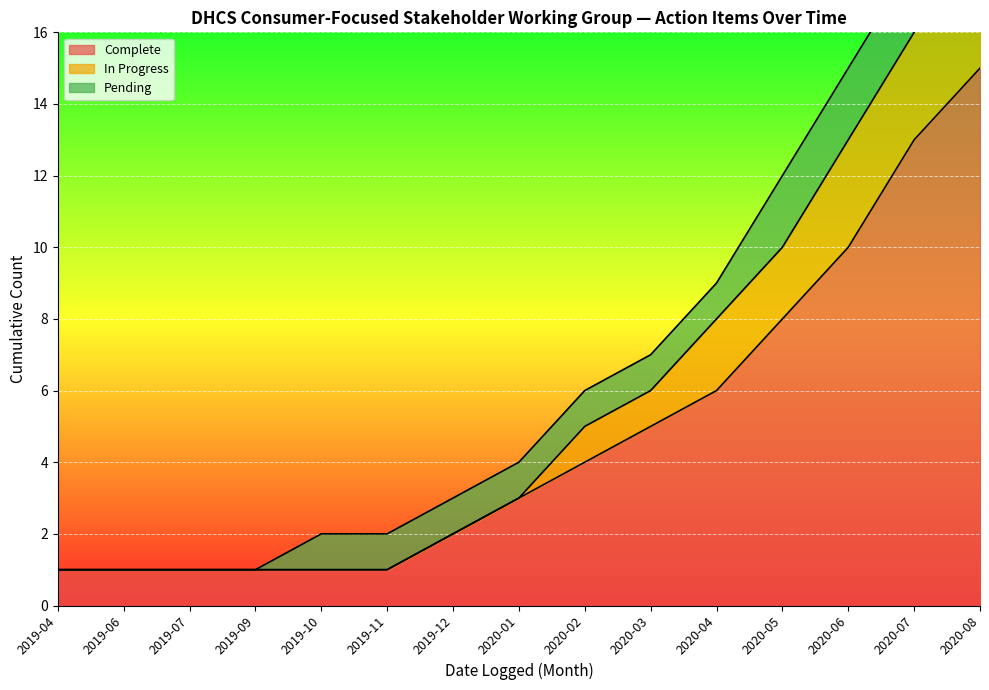

True or false: In Progress and Complete intersect in this chart.

False